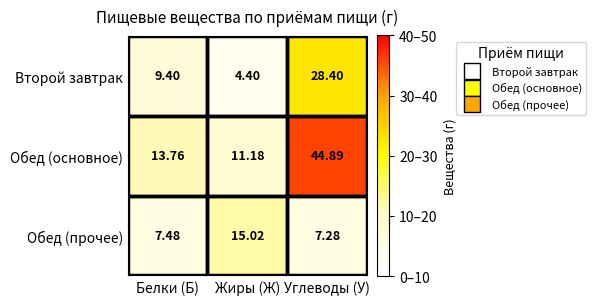

How many distinct data groups are displayed?

3